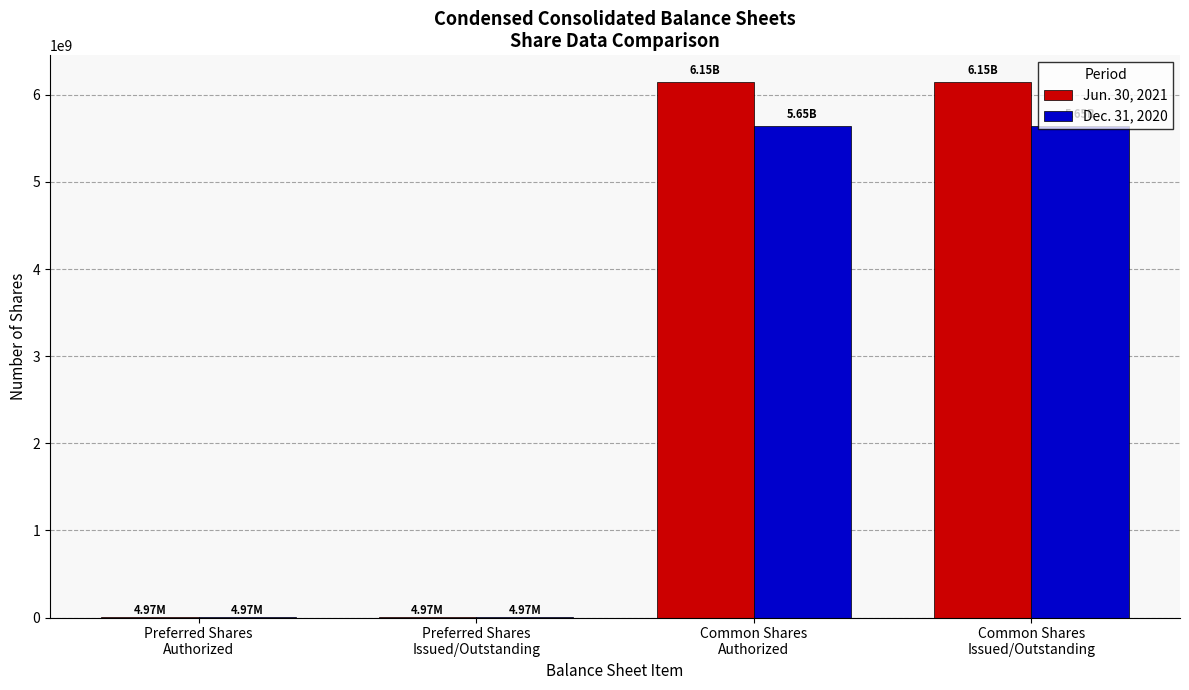

What is the sum of all Dec. 31, 2020 values?

11303212196